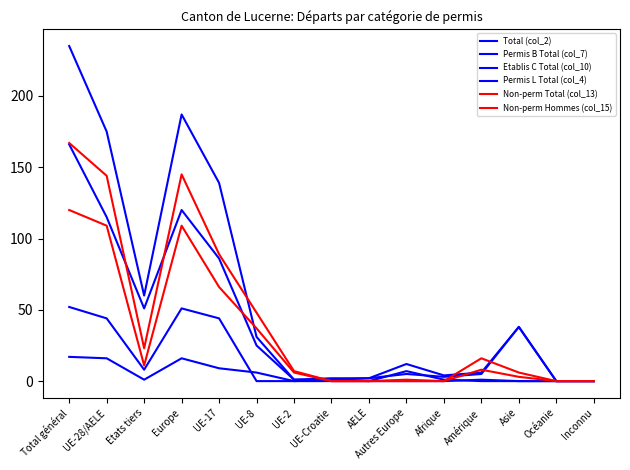

What is the greatest value displayed?

235